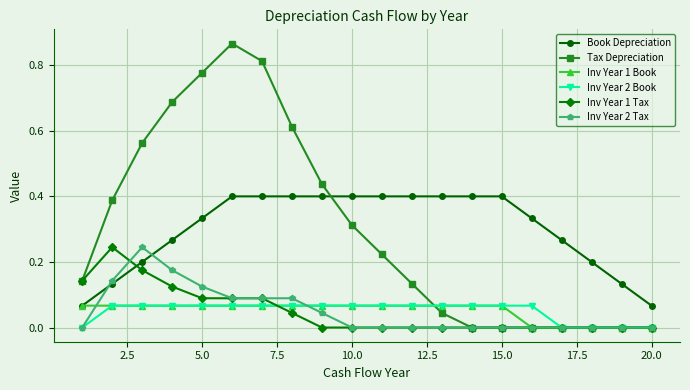

Which series has the largest range (max minus min)?

Tax Depreciation